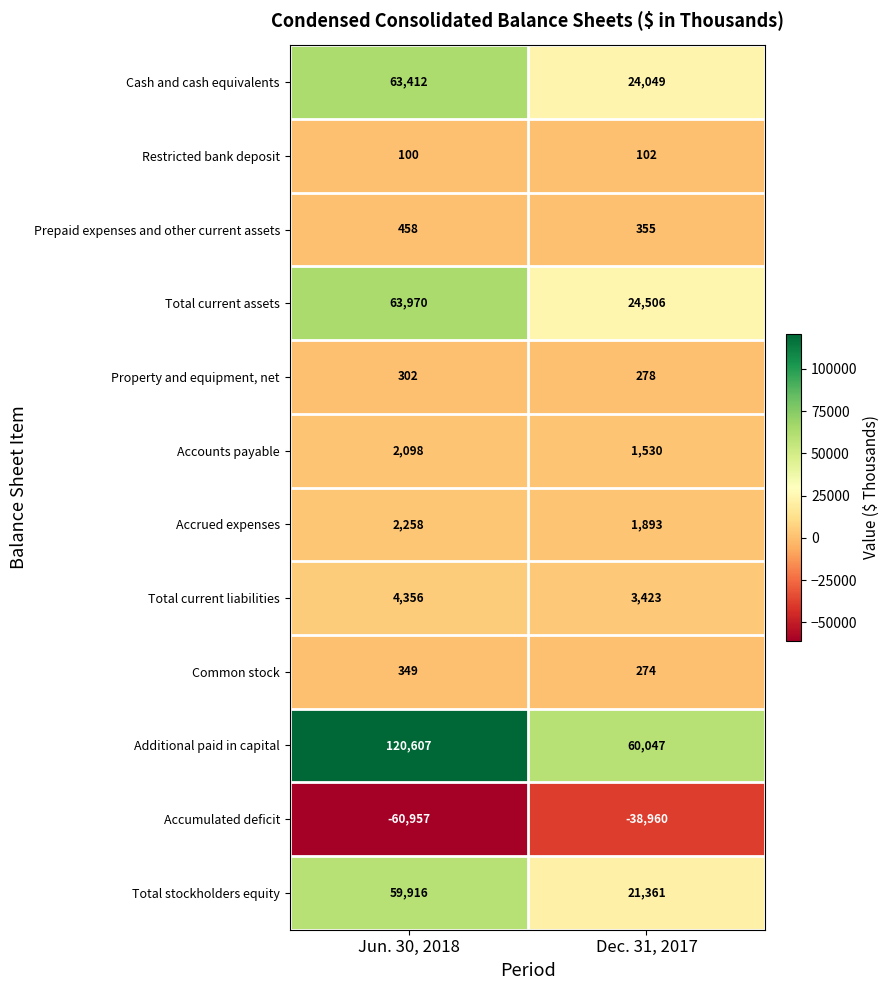

What is the average value of the Accumulated deficit series?

-49958